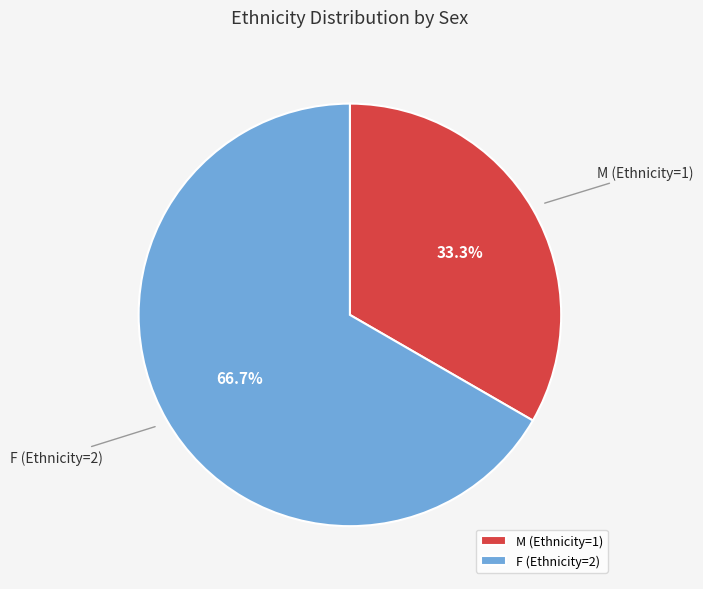

Which slice is the smallest?

M (Ethnicity=1)